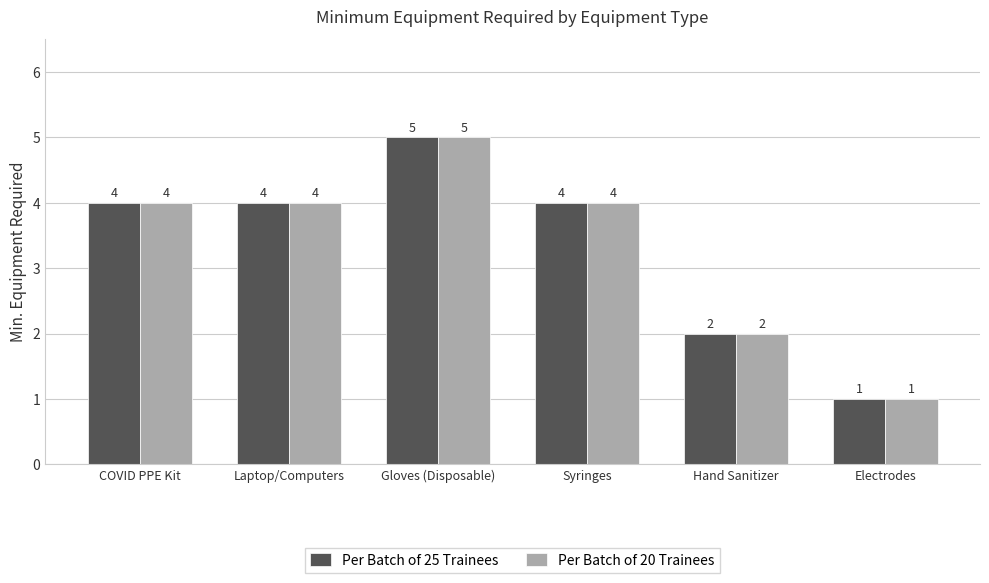

At which category is the sum across all series the highest?

Gloves (Disposable)